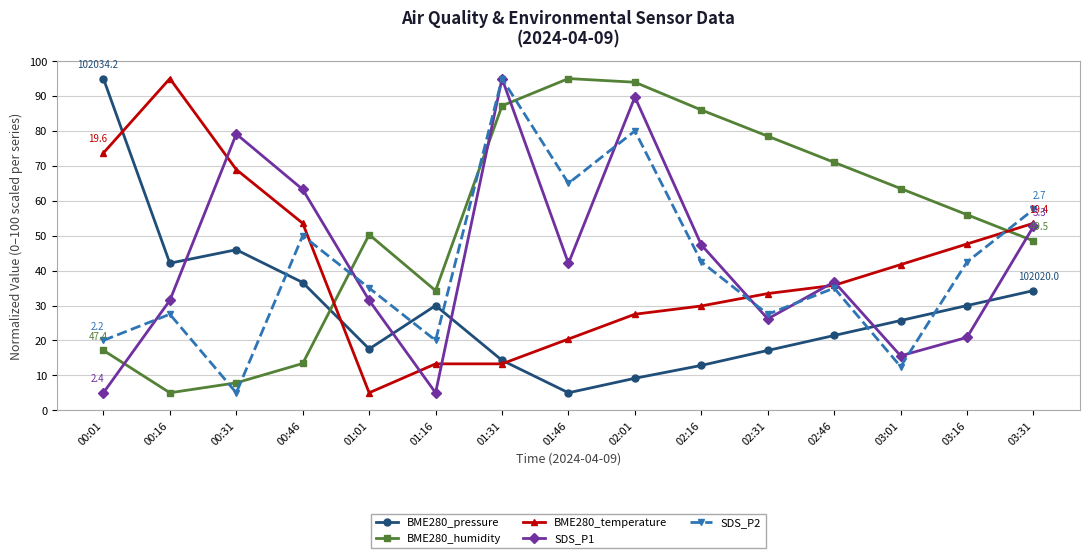

At which category is the sum across all series the highest?

01:31